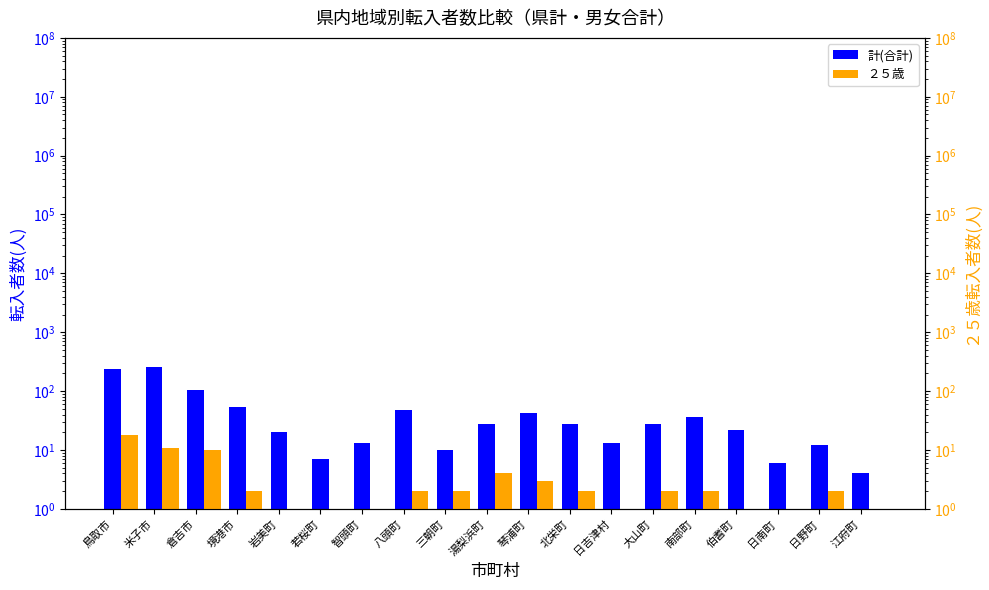

What is the maximum value shown in the chart?

257